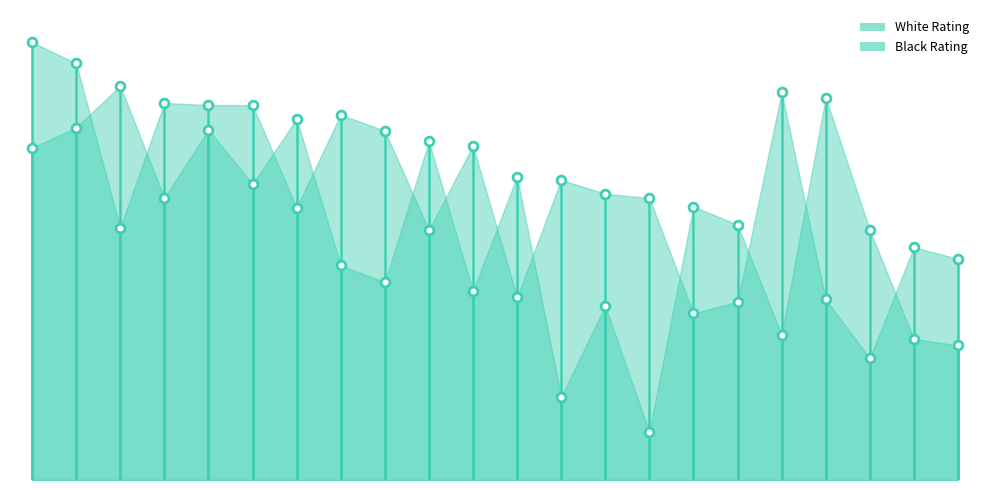

Which series has the largest Y range (max minus min)?

Black Rating